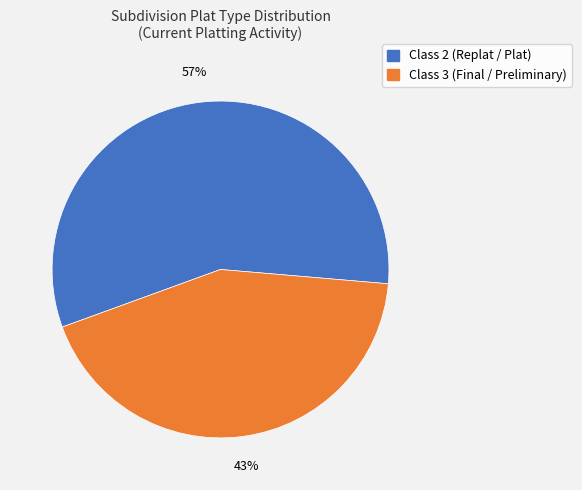

Does any single category account for the majority?

Yes